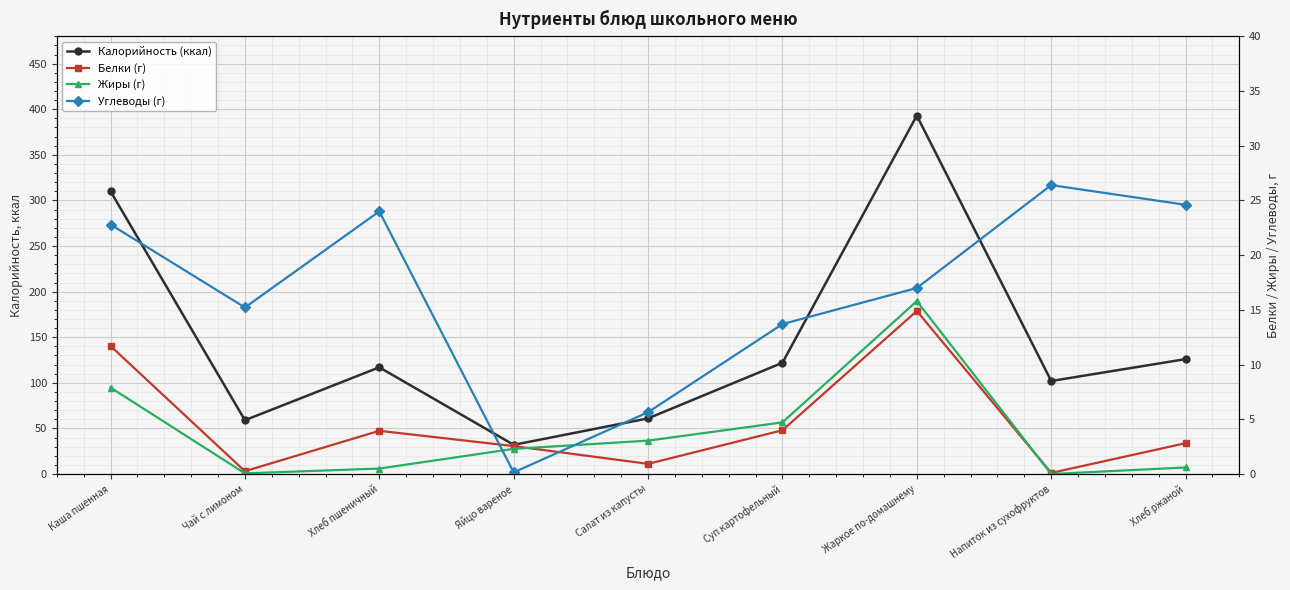

What position from the right is Хлеб пшеничный?

7